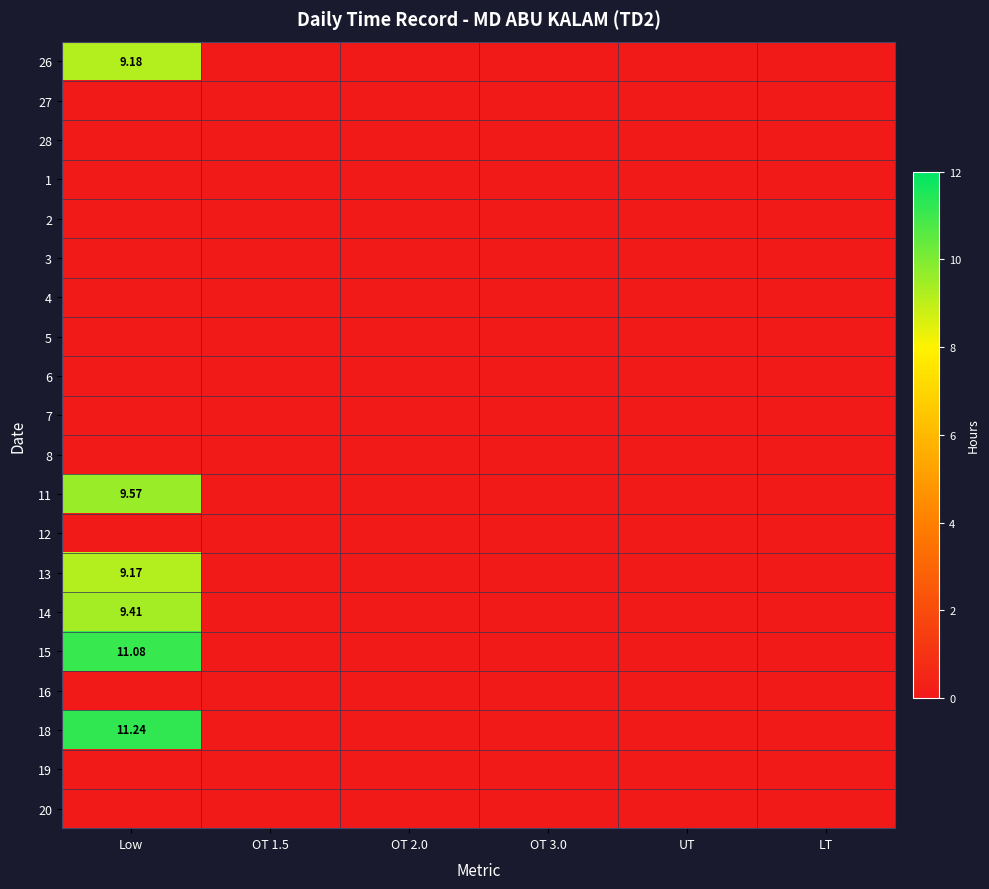

The 3 series shows 0.0 at OT 2.0. True or false?

True